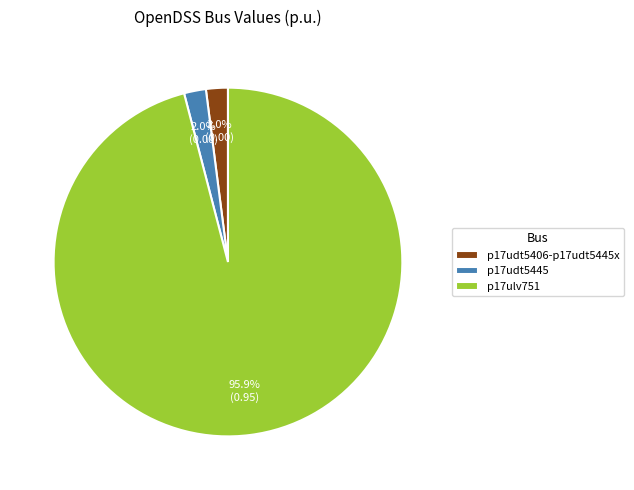

Combined, what portion of the pie is p17udt5445 and p17ulv751?

98.0%